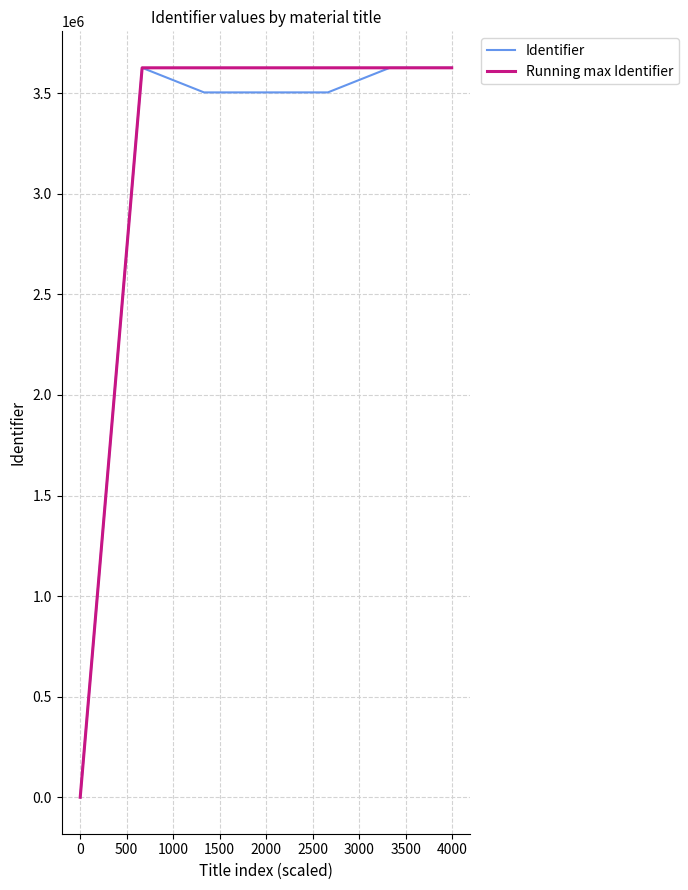

What is the maximum value shown in the chart?

3626351